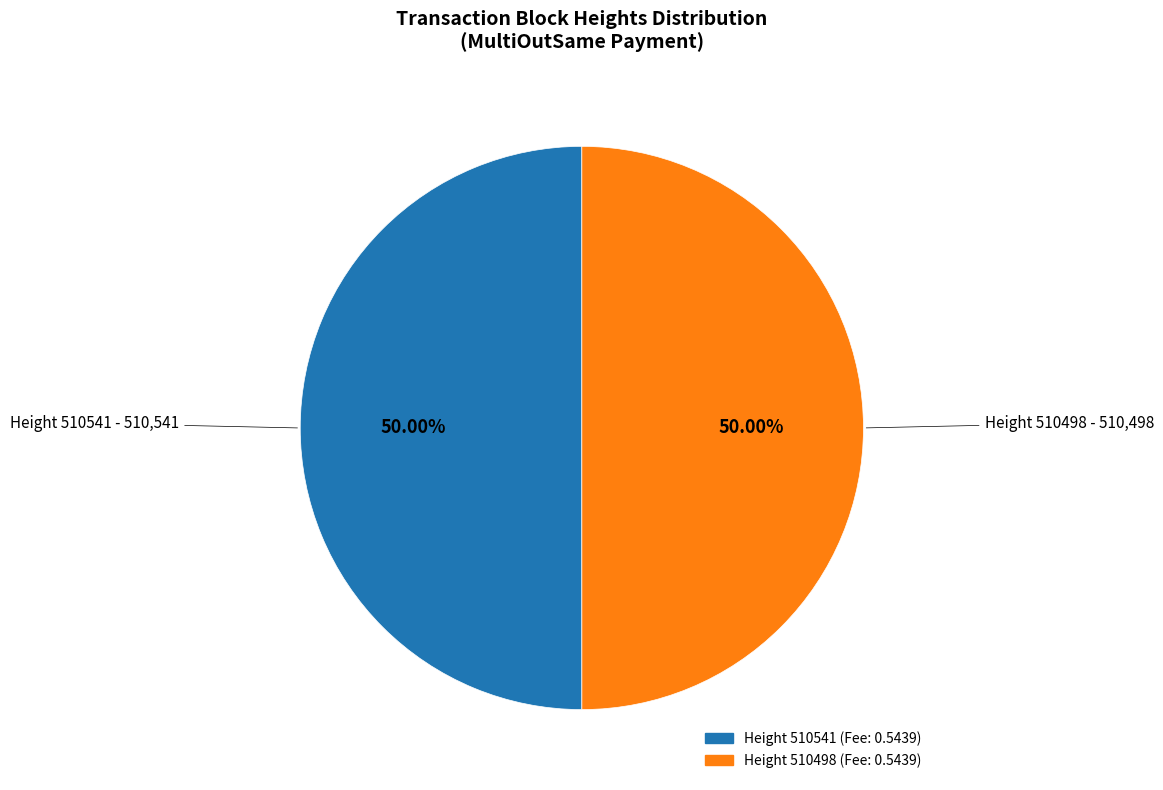

How many segments does this pie chart have?

2